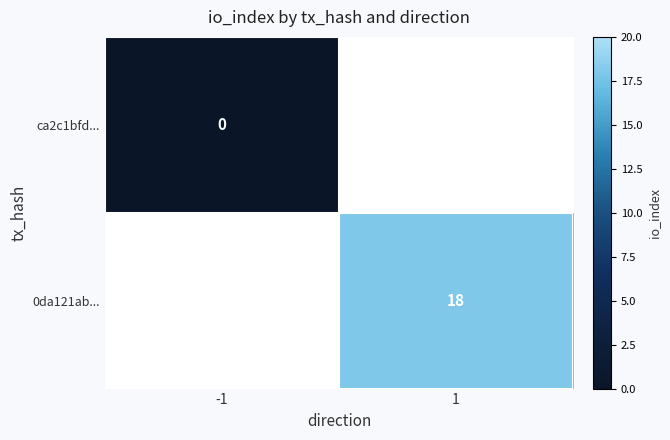

At which category does the chart reach its peak across all series?

1